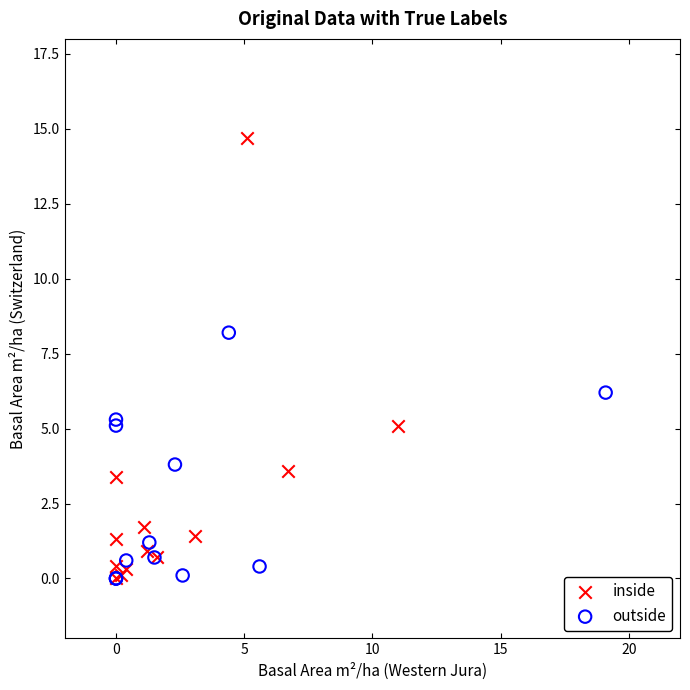

What are all the series names shown in the legend?

inside, outside